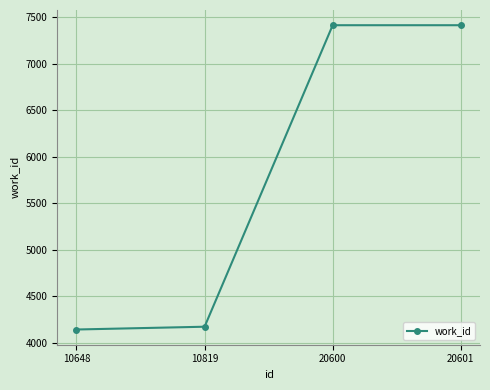

What is the difference between the second highest and minimum values?

3273